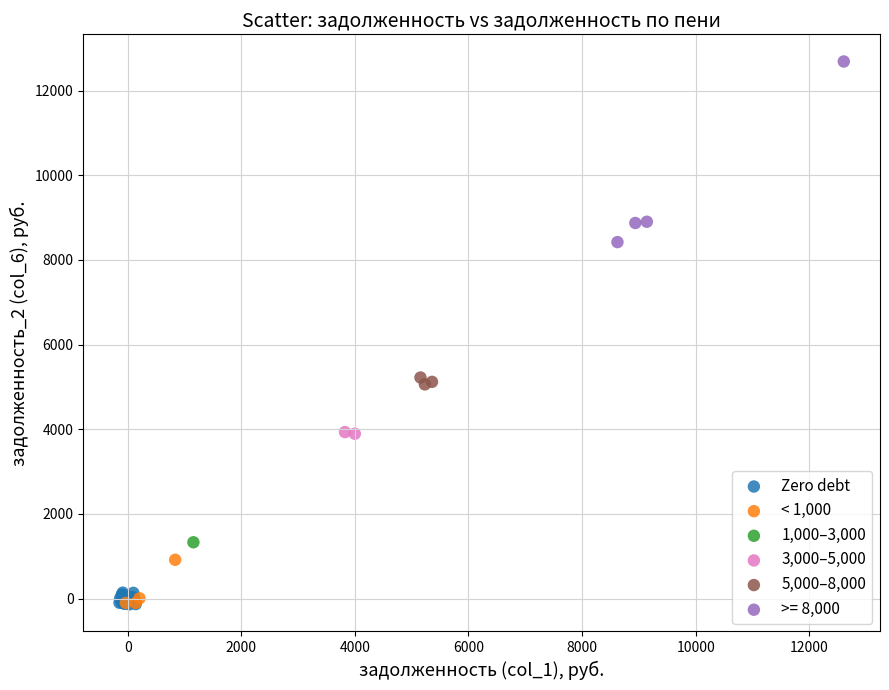

What are all the series names shown in the legend?

Zero debt, < 1,000, 1,000–3,000, 3,000–5,000, 5,000–8,000, >= 8,000